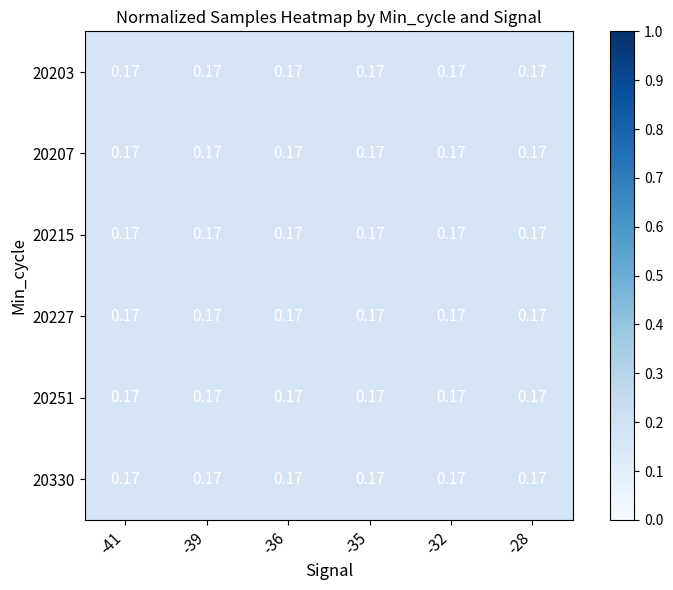

What is the sum of the 20330 values at -39 and -35?

0.3